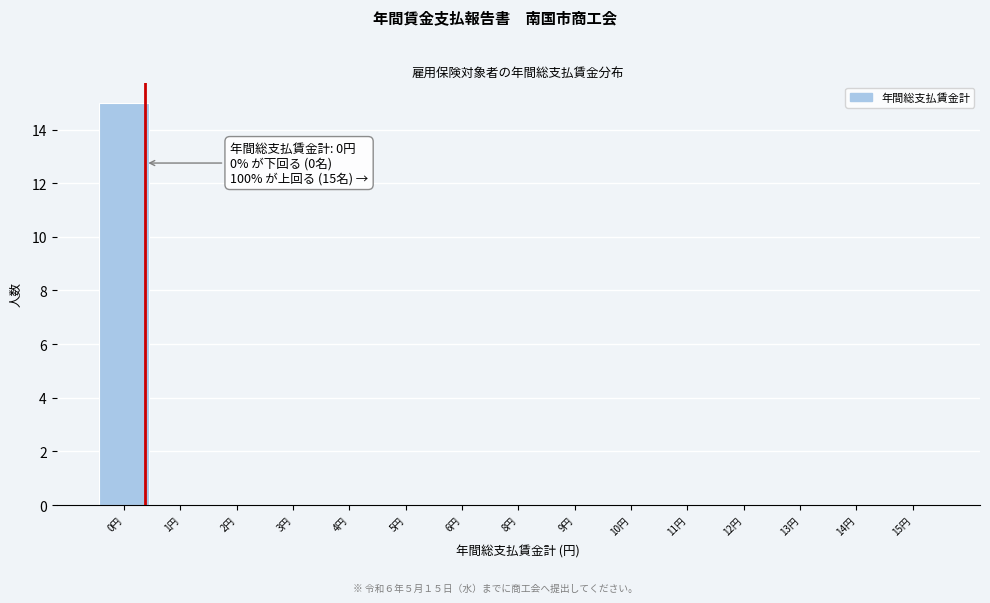

Reading left to right, what are all the values shown in this chart?

0円=15	1円=0	2円=0	3円=0	4円=0	5円=0	6円=0	8円=0	9円=0	10円=0	11円=0	12円=0	13円=0	14円=0	15円=0